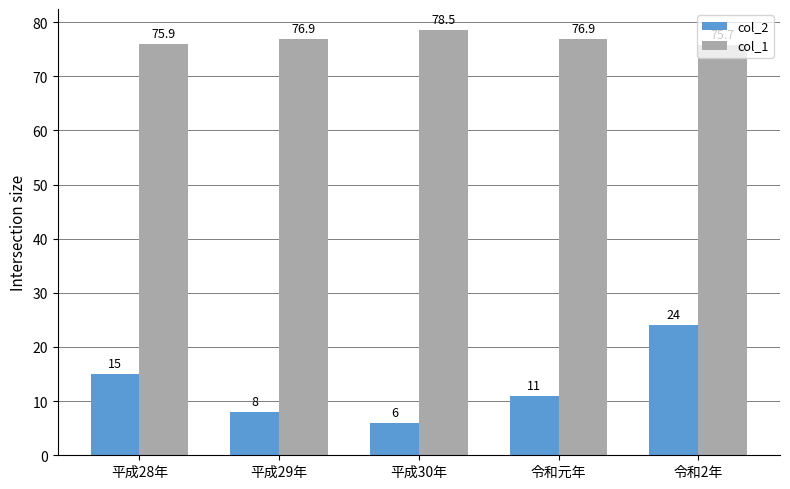

At which label does col_1 first exceed 76?

平成29年